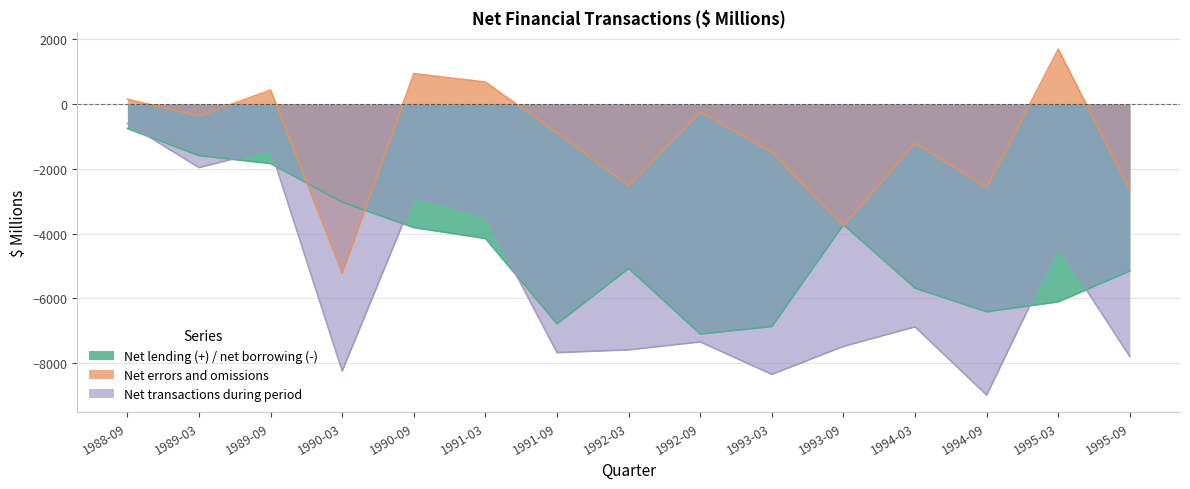

Rank the series at 1994-03 from highest to lowest value.

Net errors and omissions, Net lending (+) / net borrowing (-), Net transactions during period